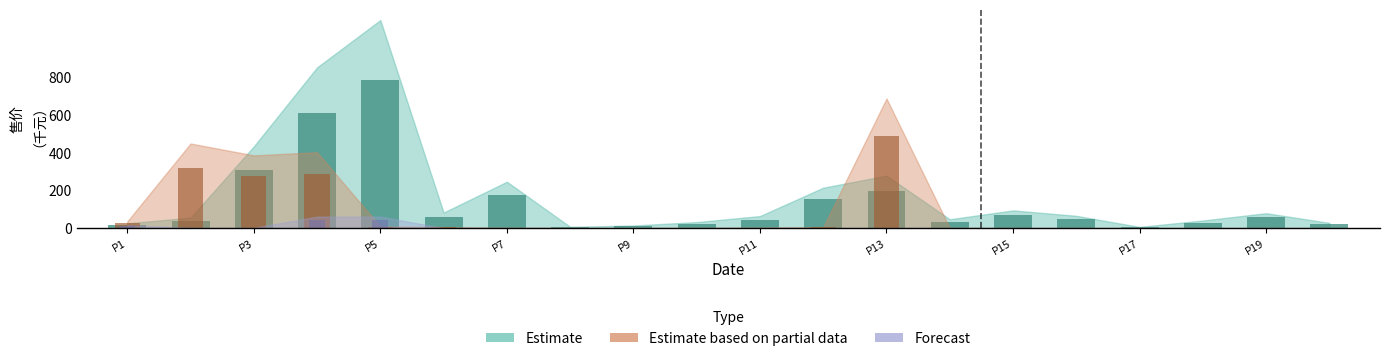

Is the value of Estimate at P5 greater than the value of Estimate based on partial data at P15?

Yes